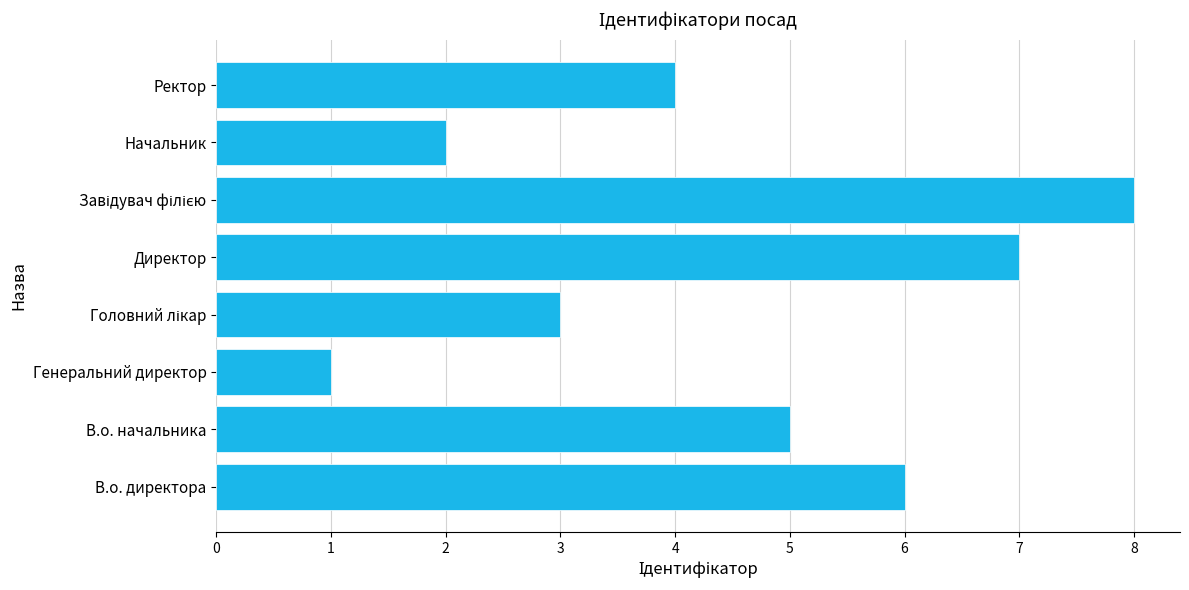

What is the greatest value displayed?

8